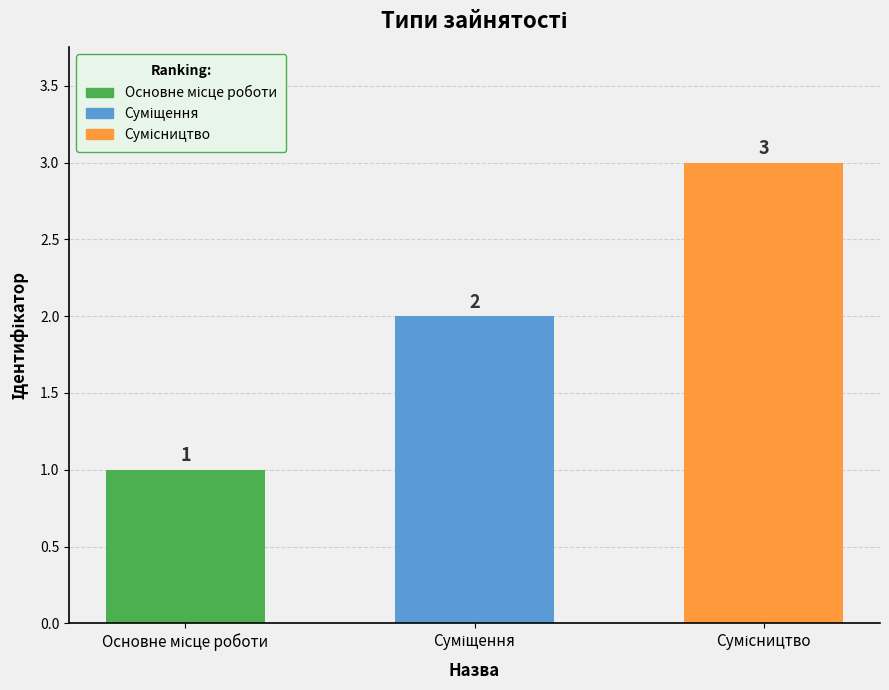

How many data points are less than 2?

1